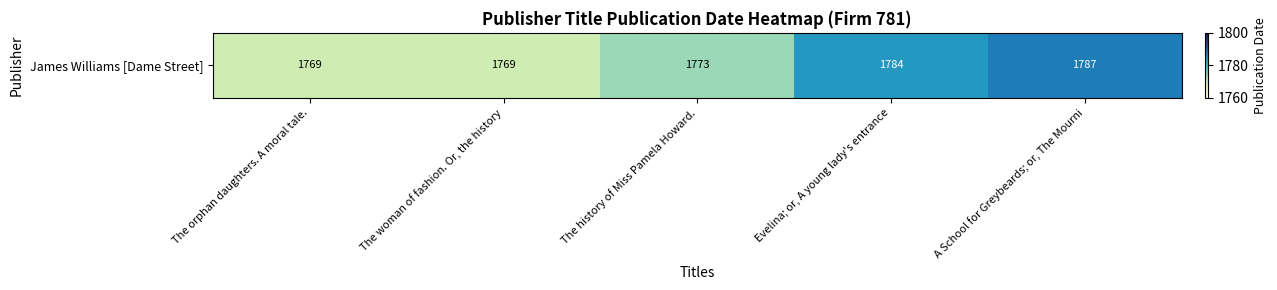

The value at The orphan daughters. A moral tale. is 738. True or false?

False